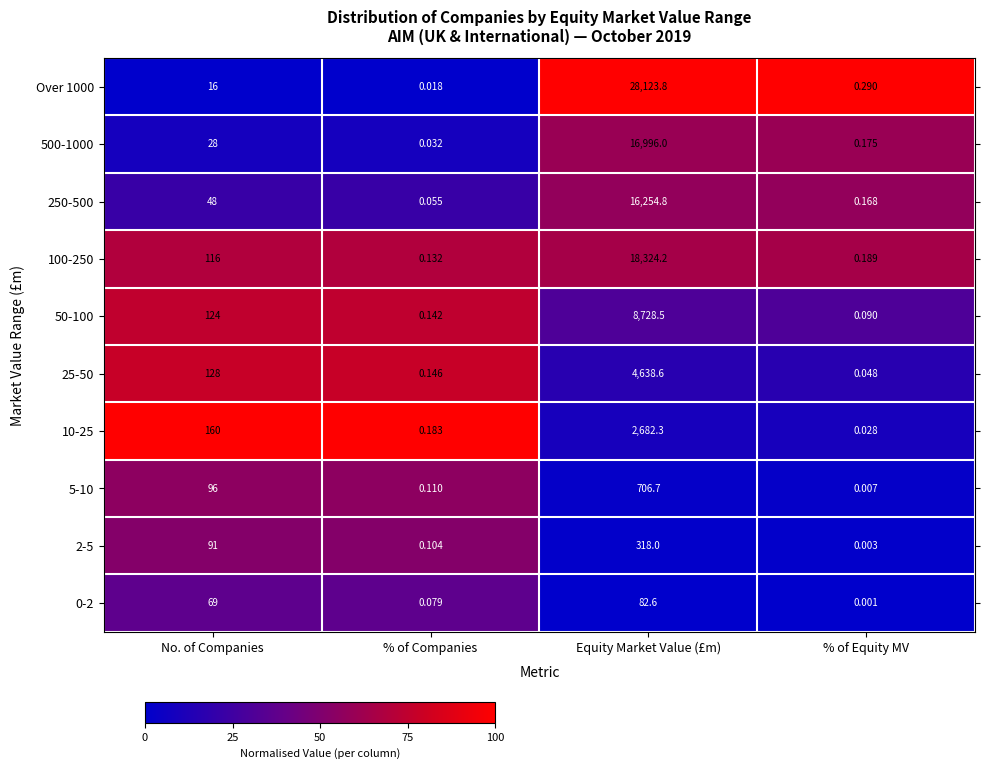

Which category has the lowest value across all series?

% of Equity MV